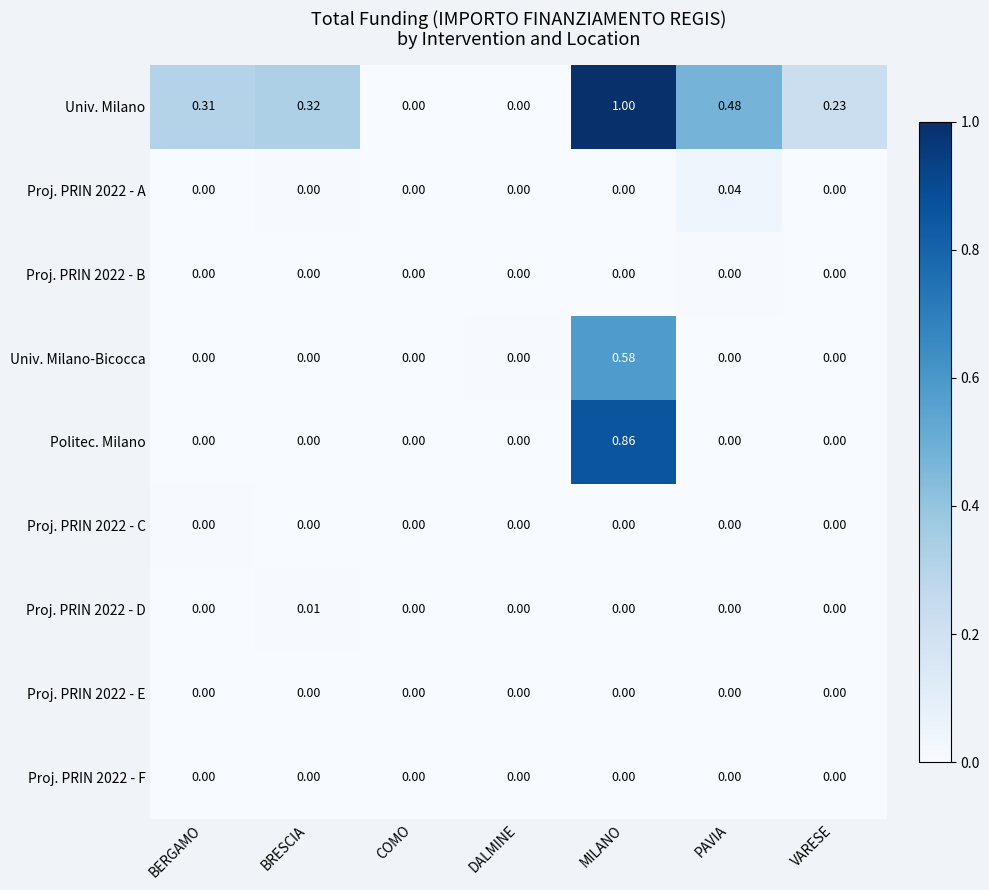

Which series has the widest spread of values?

Univ. Milano